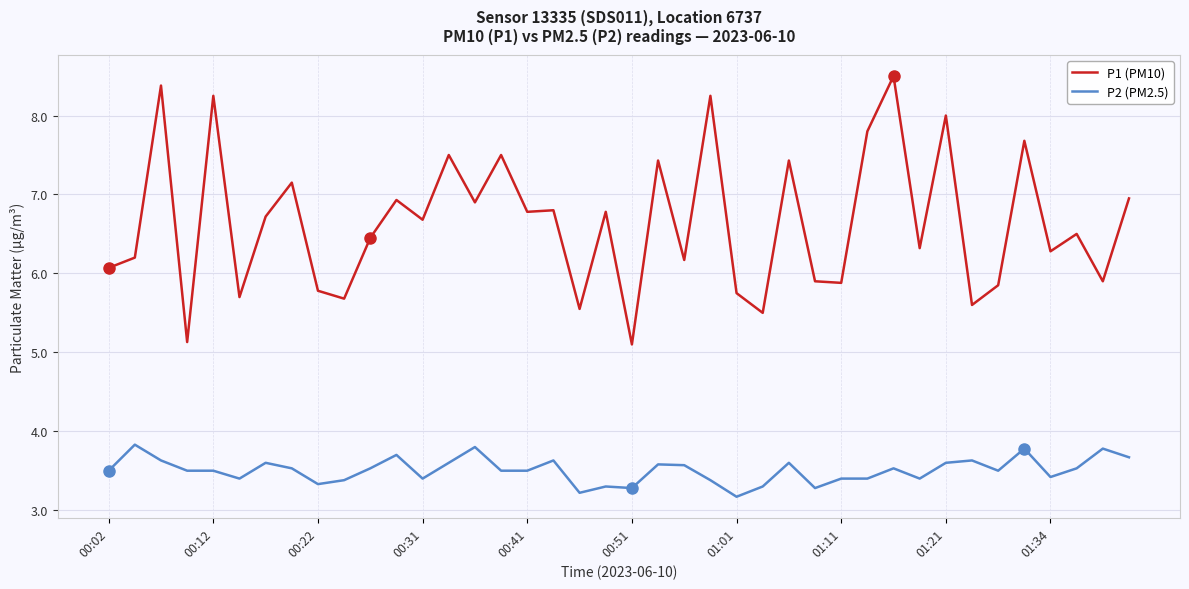

True or false: P2 (PM2.5) and P1 (PM10) intersect in this chart.

False